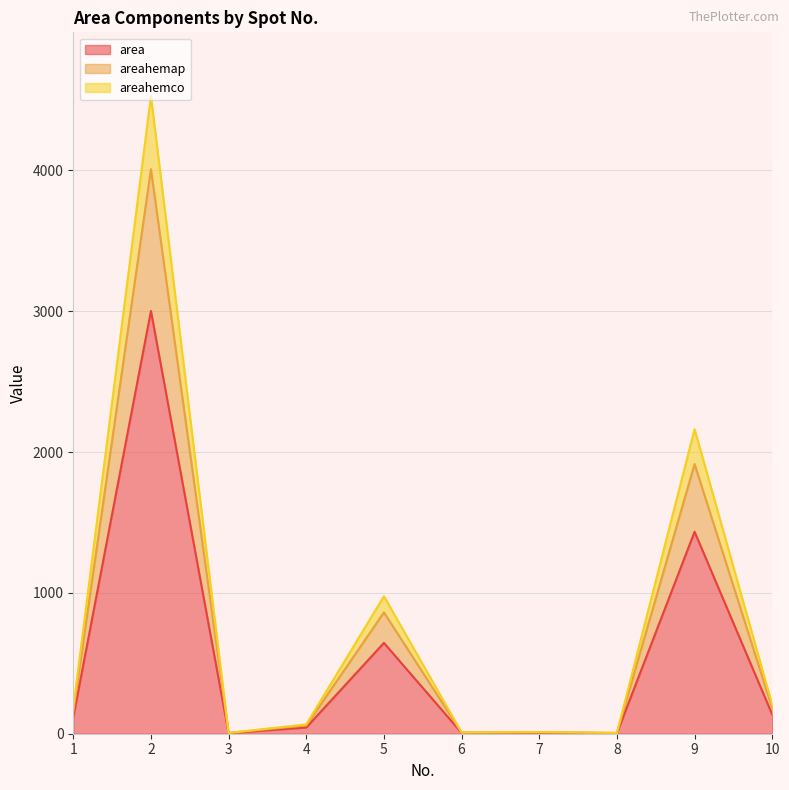

How many distinct data groups are displayed?

3